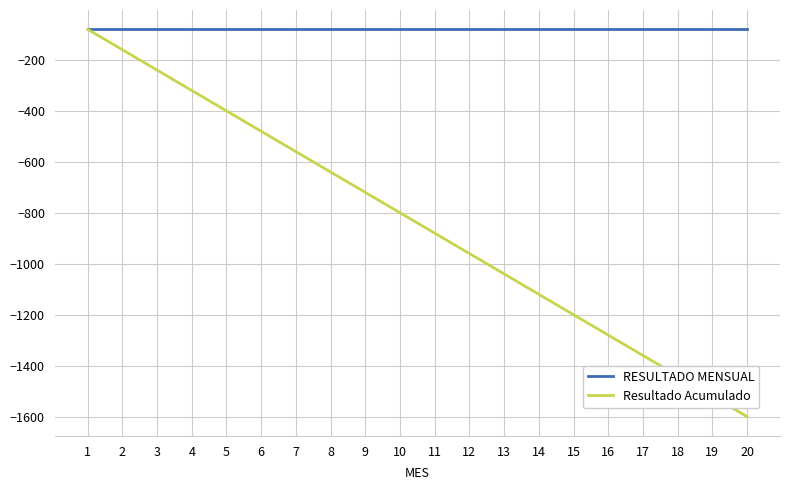

Is it true that RESULTADO MENSUAL equals -19 at 1?

False